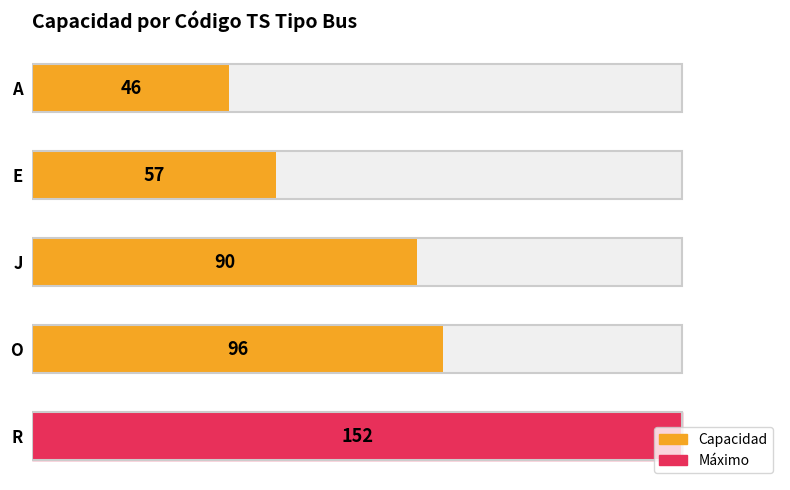

What is the difference between the maximum and second lowest values?

95